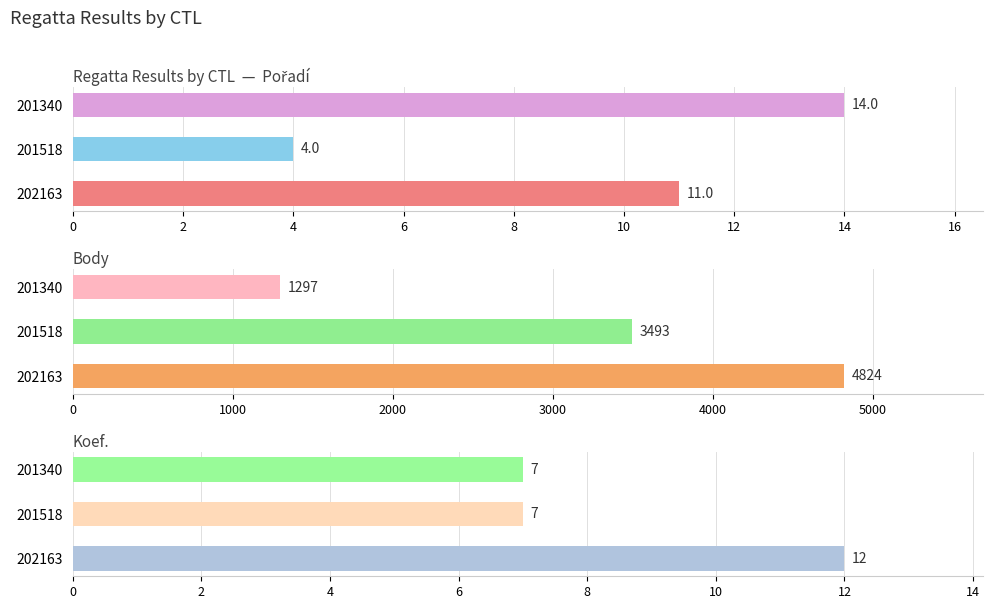

What is the spread (max minus min) of values at 202163?

4813